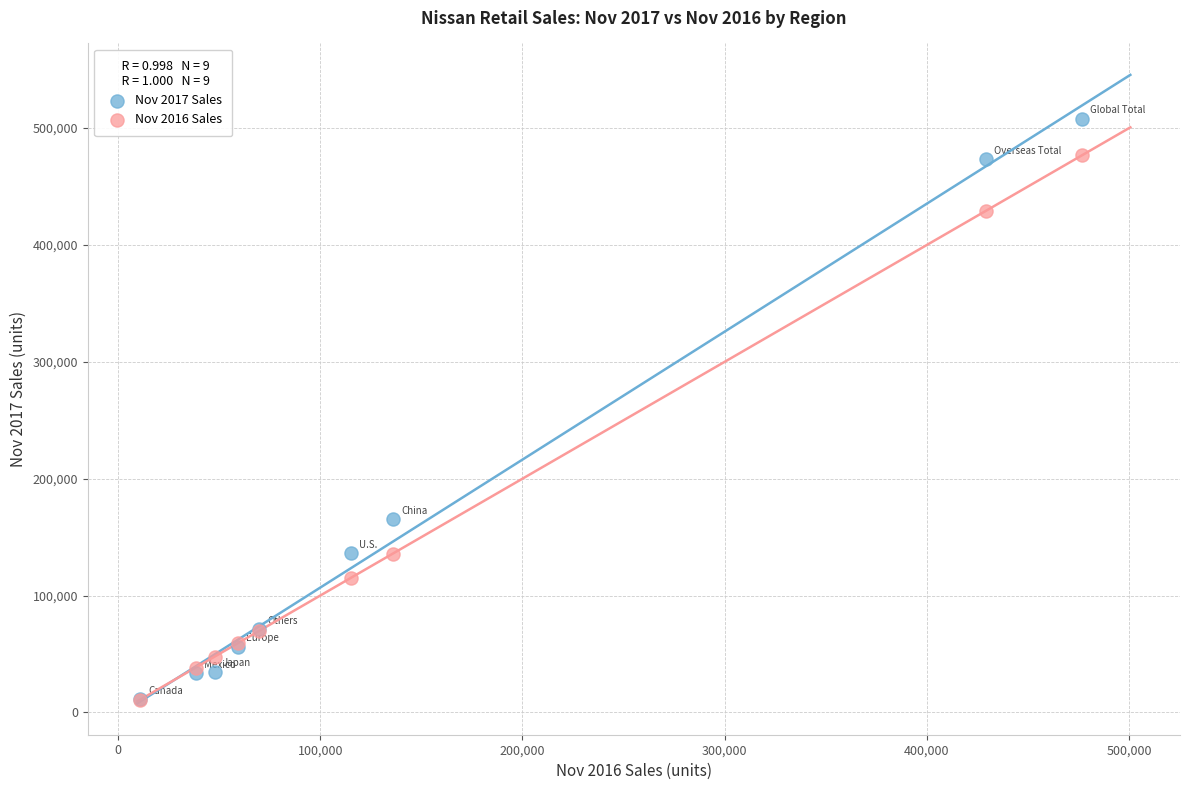

Which series reaches the maximum Y coordinate?

Nov 2017 Sales